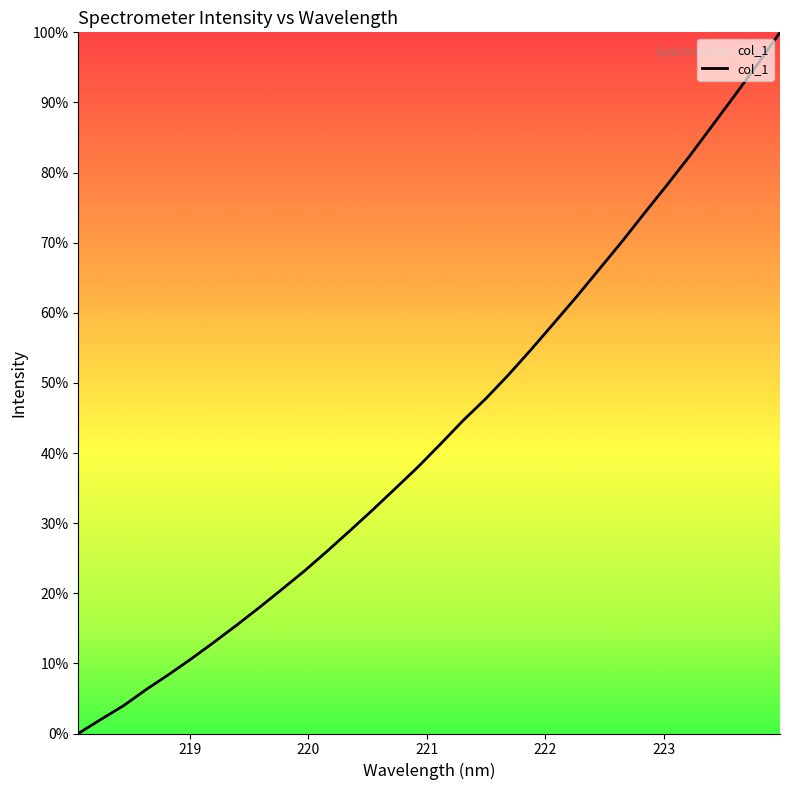

What is the maximum value shown in the chart?

100.0